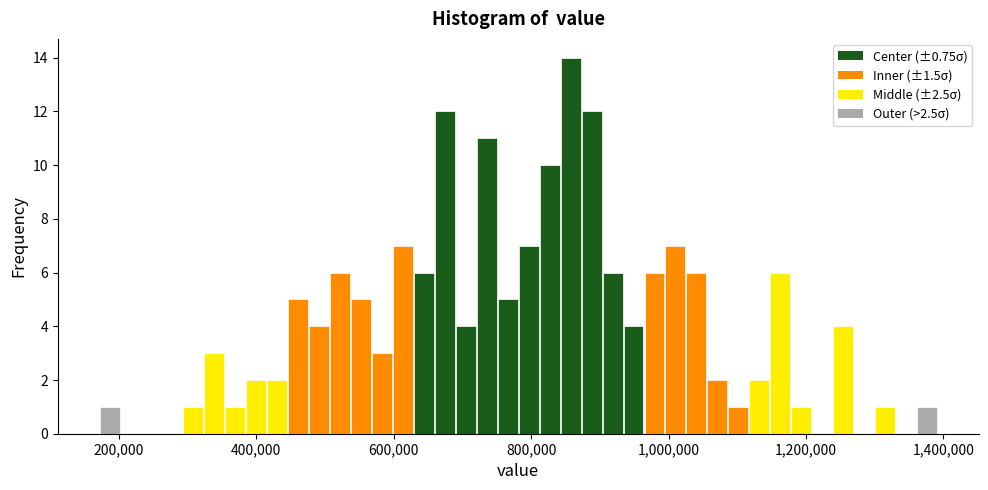

Read against the x-axis, roughly where is the centre of the tallest bar?

860000